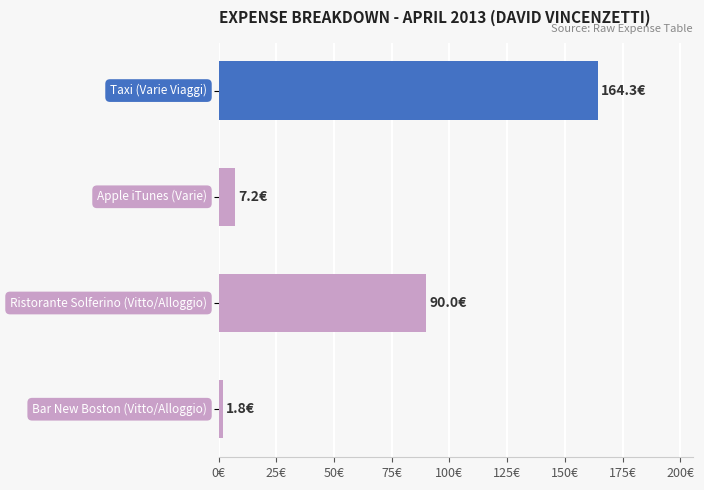

Are the bars horizontal?

Yes